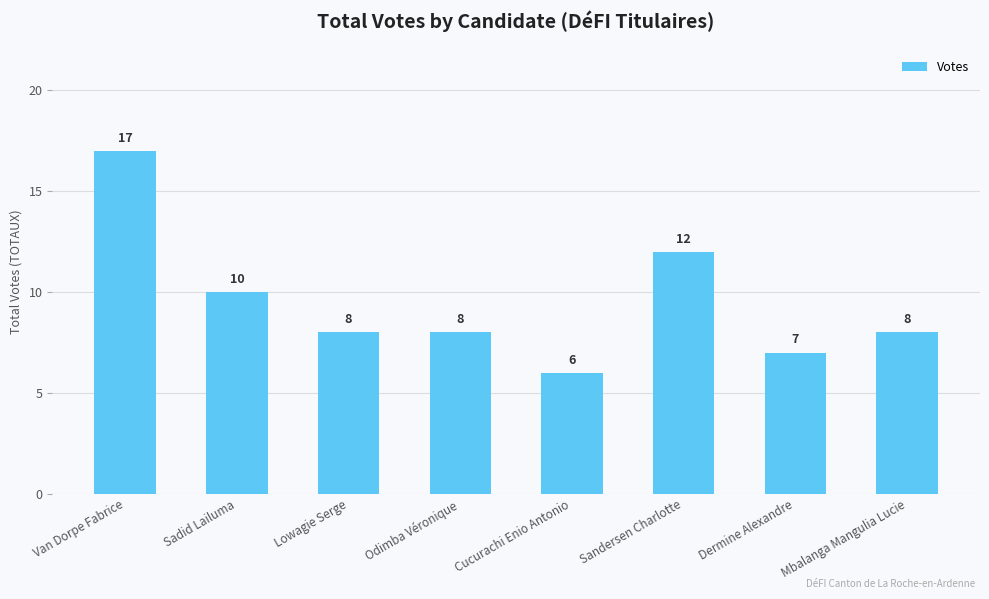

Between Lowagie Serge and Sadid Lailuma, which is larger?

Sadid Lailuma